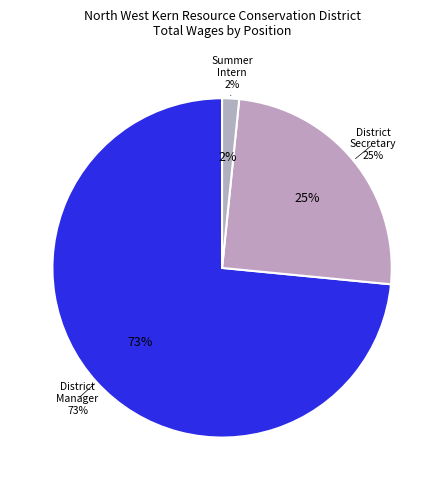

To the nearest percent, what is the difference between the District Secretary and Summer Intern slice percentages?

23%